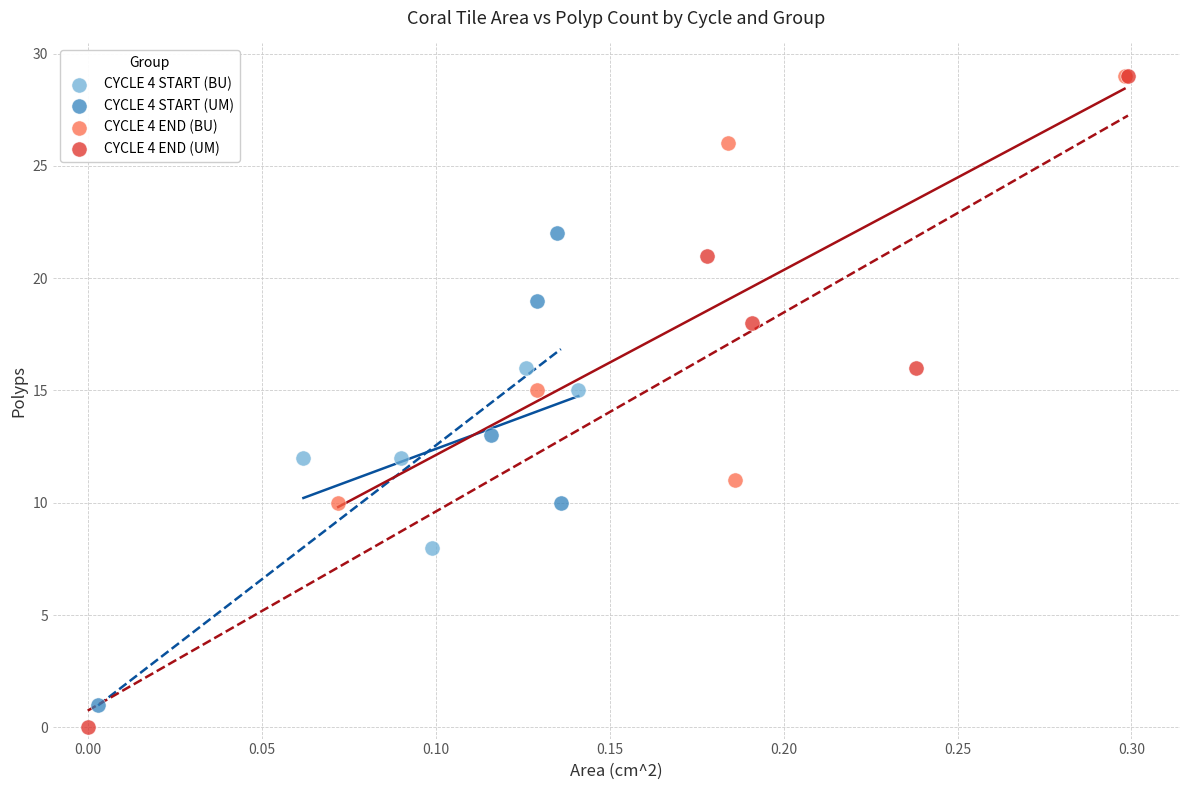

Which series reaches the minimum Y coordinate?

CYCLE 4 END (UM)